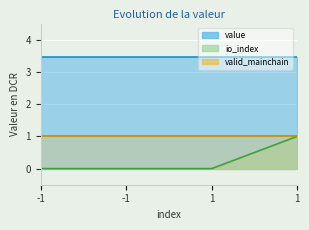

Rank the categories by valid_mainchain value from lowest to highest.

-1, -1, 1, 1